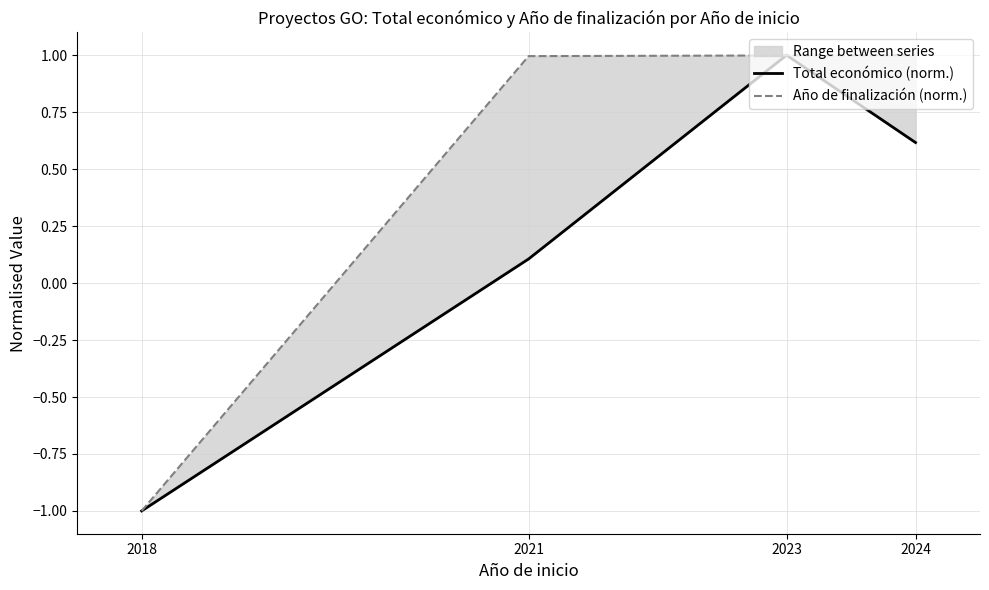

What is the total value across all series at 2021?

1.1